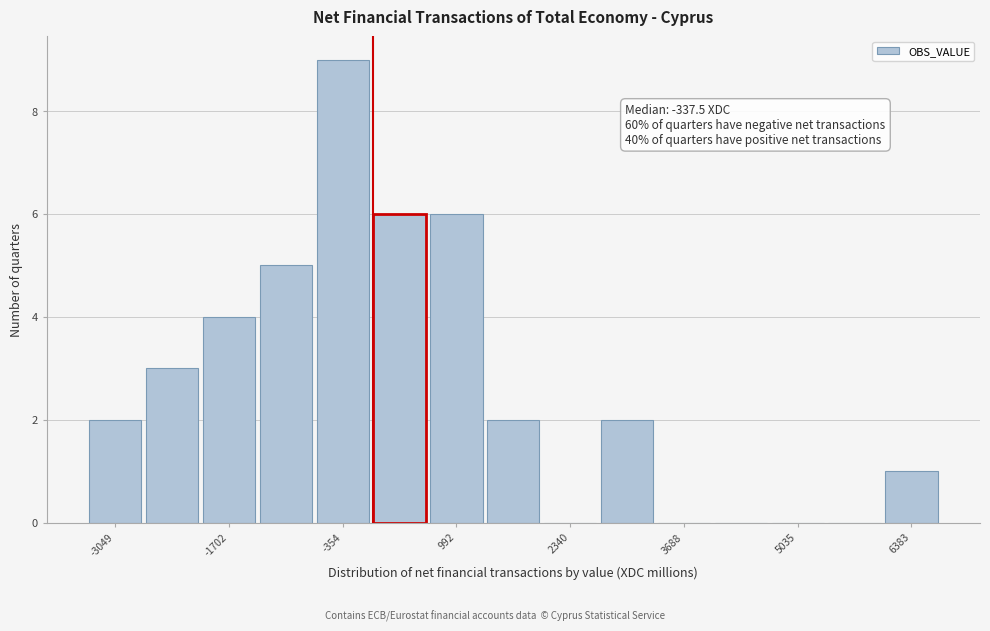

Around what value on the x-axis is the tallest bar? Give the approximate position of its centre, as read against the axis.

-400